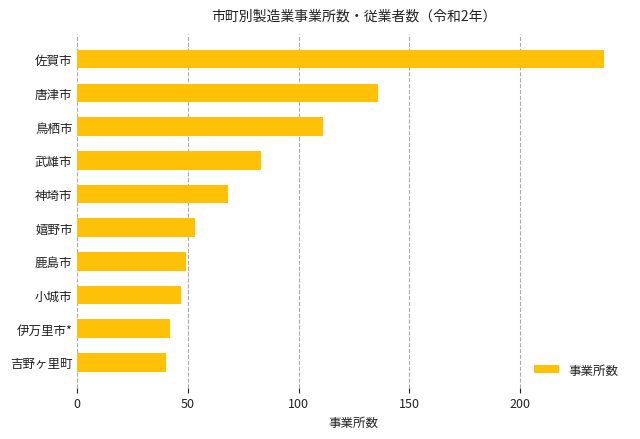

What is the value of the 10th bar from the top?

40